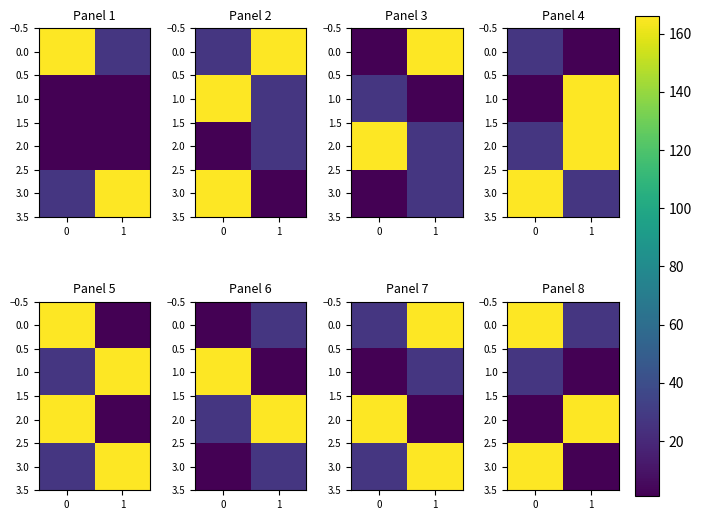

At how many categories does at least one series exceed 157?

2